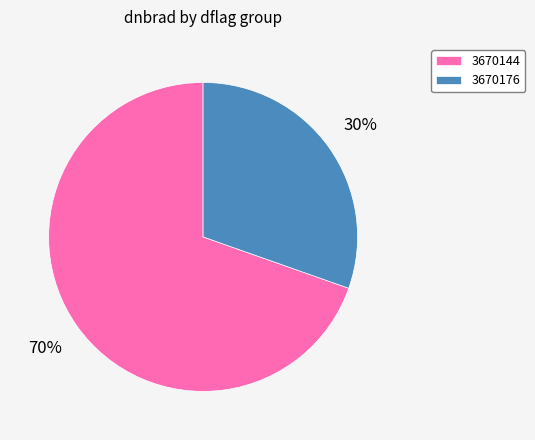

Rank the categories by value from lowest to highest.

3670176, 3670144